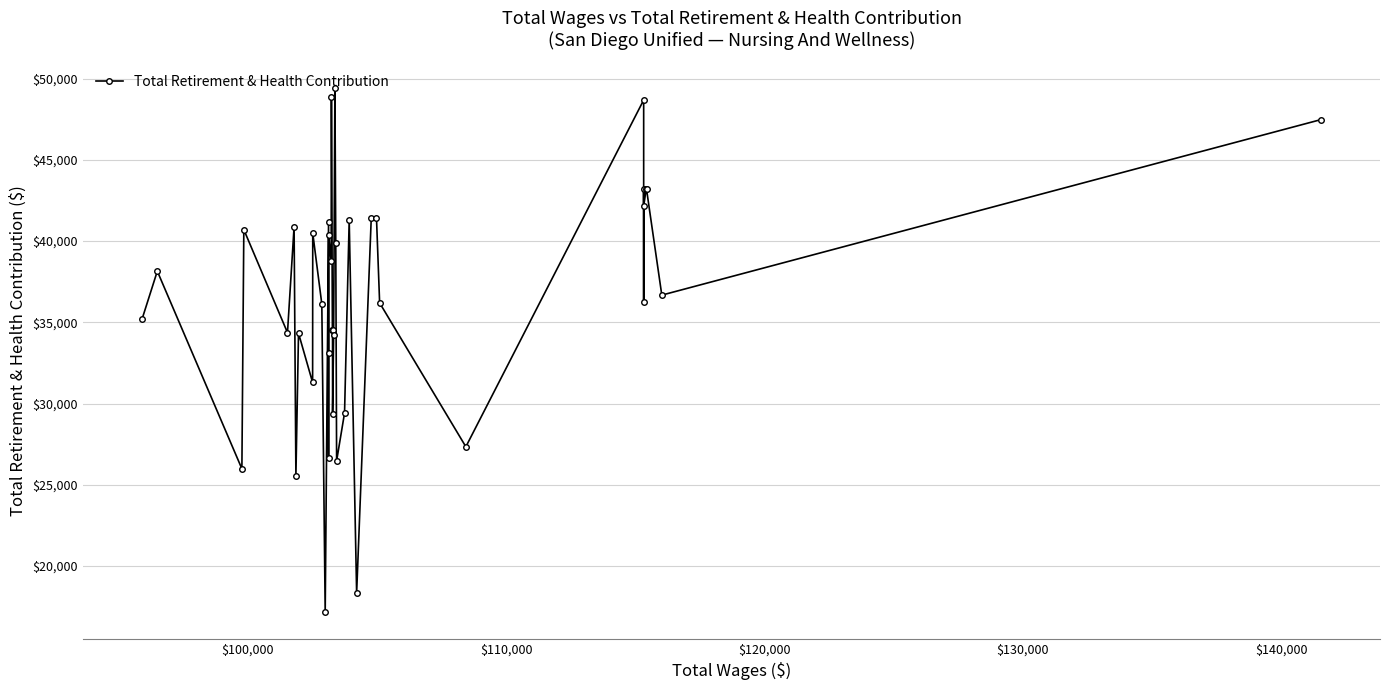

What is the smallest value displayed?

17144